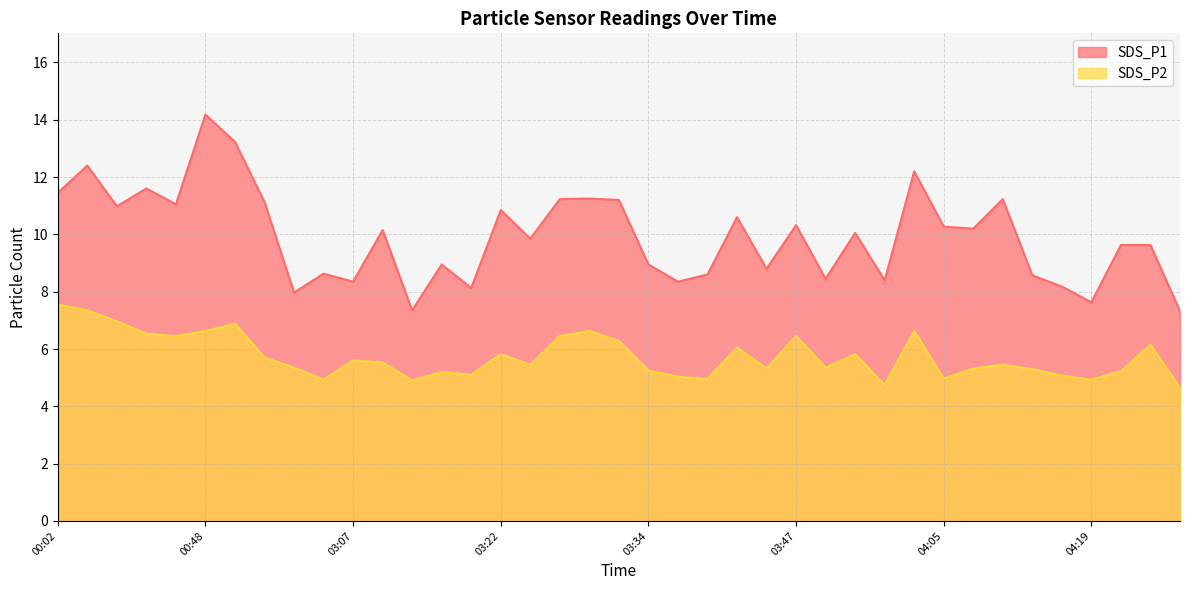

Which series has the largest total across all categories?

SDS_P1